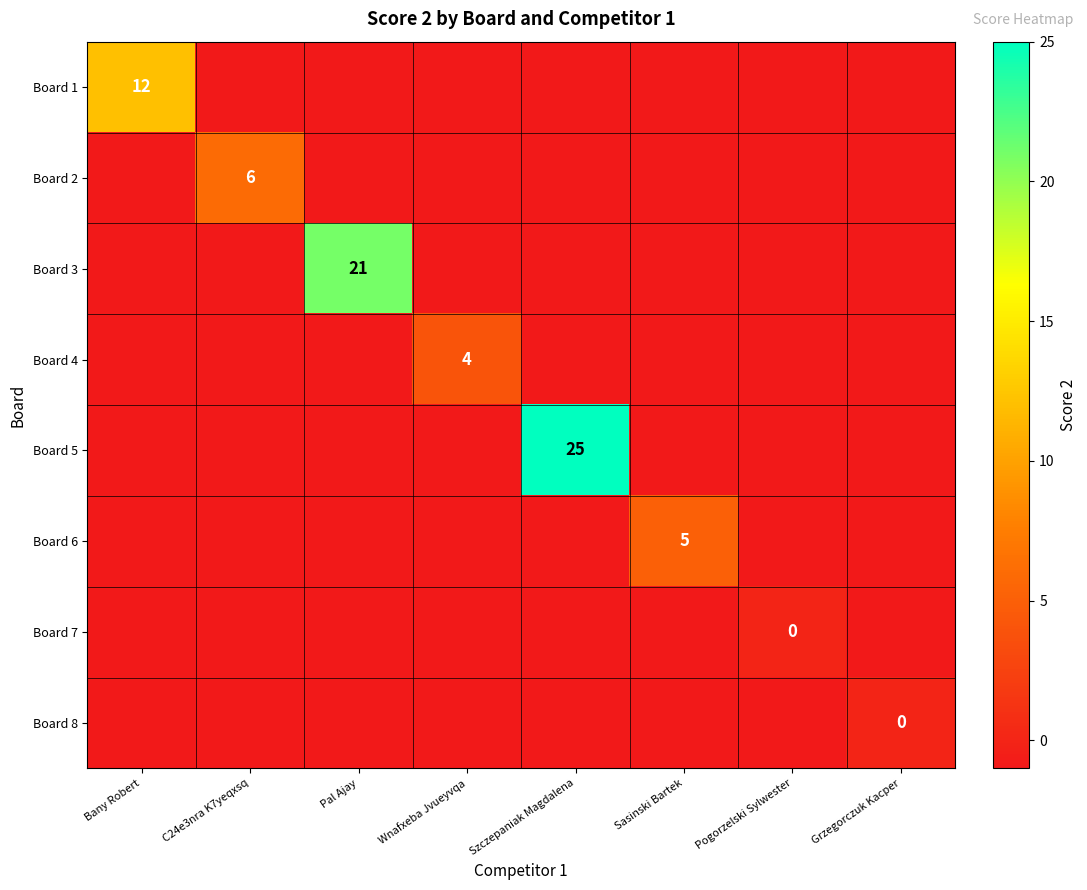

Is it true that Board 4 equals 1 at Wnafxeba Jvueyvqa?

False